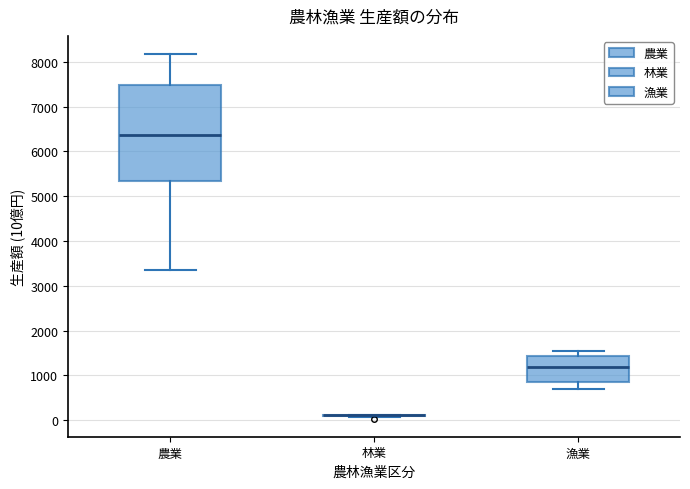

Where does the upper whisker of the box for 漁業 end on the y-axis? The values are not printed on the chart, so give them approximately, as read against the axis.

1500